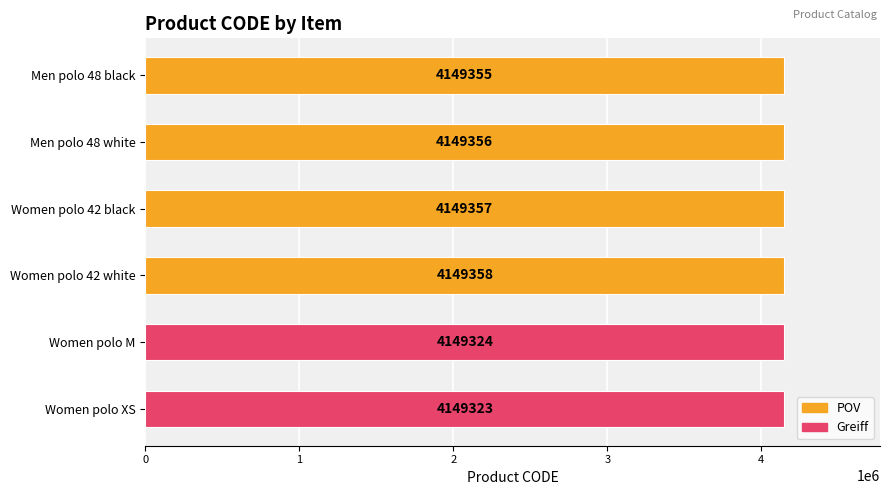

Which label corresponds to the smallest value in the chart?

Women polo XS